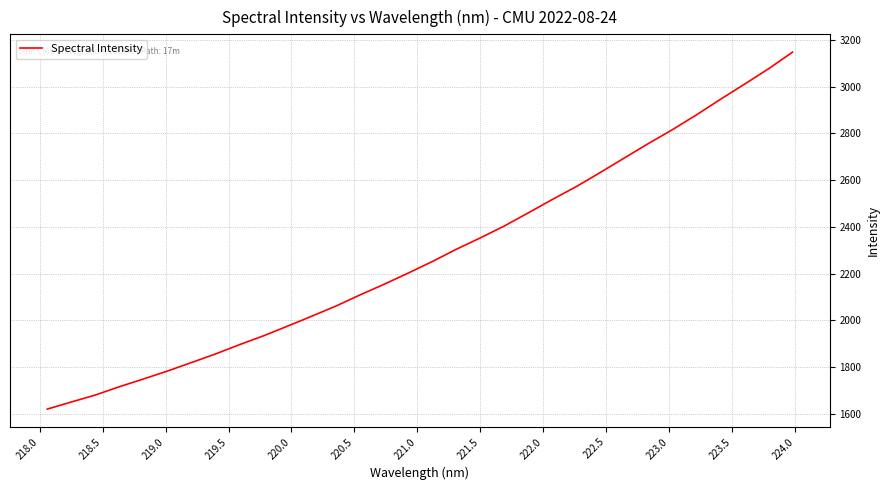

Reading left to right, transcribe all the data shown in this chart.

1620.4	1650.8	1680.8	1716.3	1749.3	1783.4	1819.8	1856.6	1896.5	1934.3	1975.8	2018.0	2061.2	2108.7	2154.2	2201.9	2251.1	2303.7	2352.3	2403.4	2459.6	2516.9	2572.1	2632.4	2694.4	2756.1	2815.4	2878.6	2945.2	3009.8	3075.5	3146.8